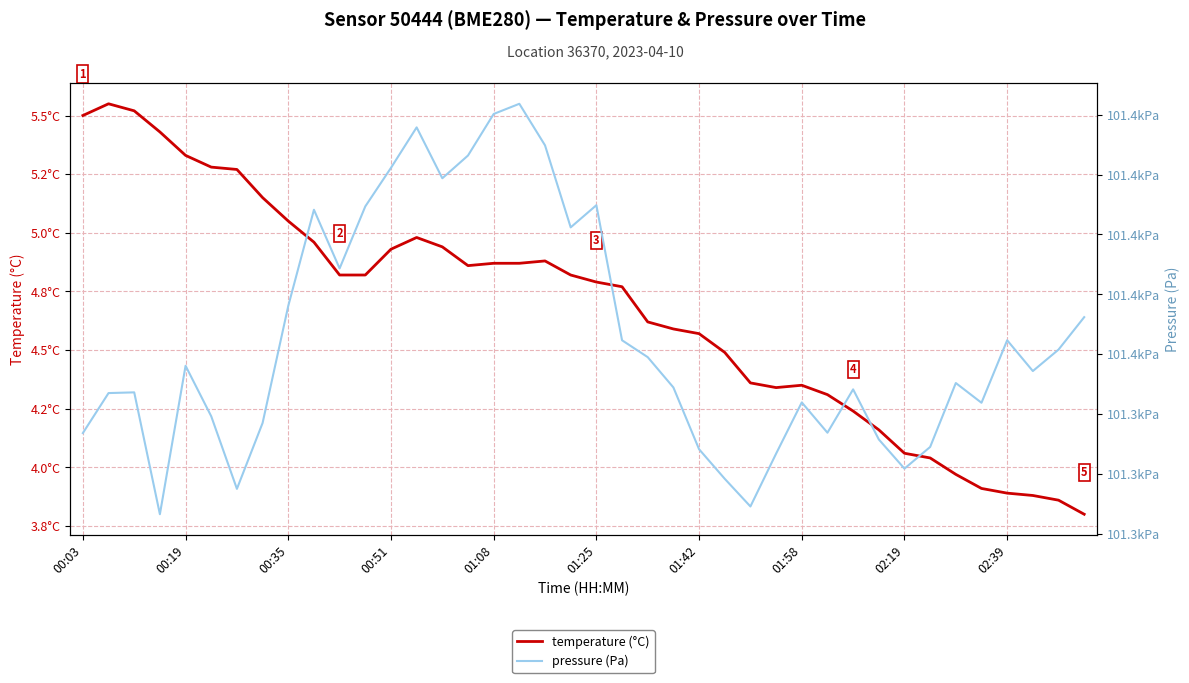

Which series has the widest spread of values?

pressure